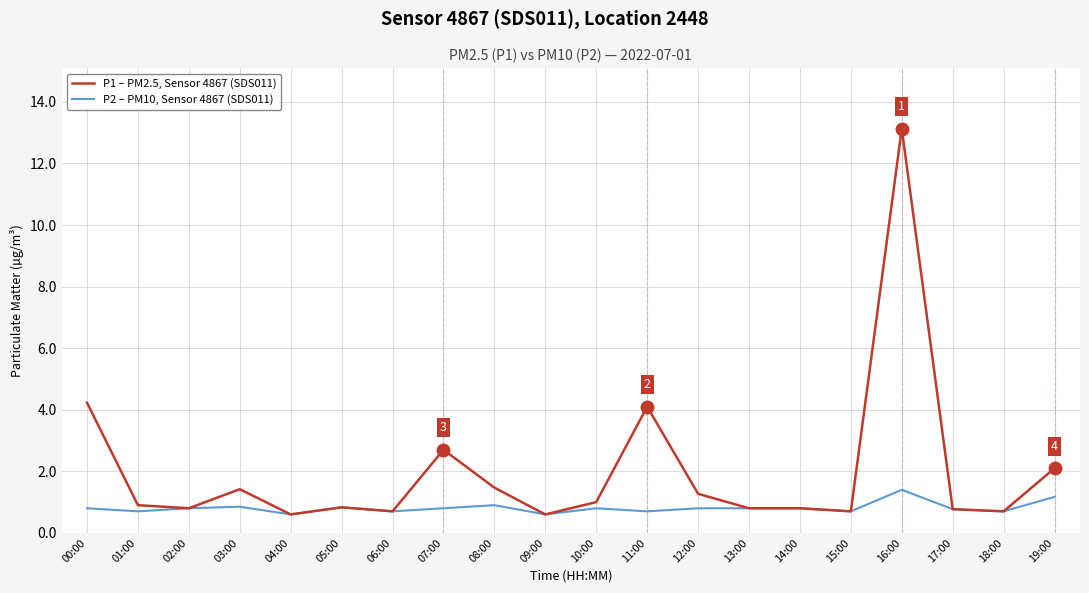

The value of P1 – PM2.5, Sensor 4867 (SDS011) at 08:00 is 2.2. True or false?

False